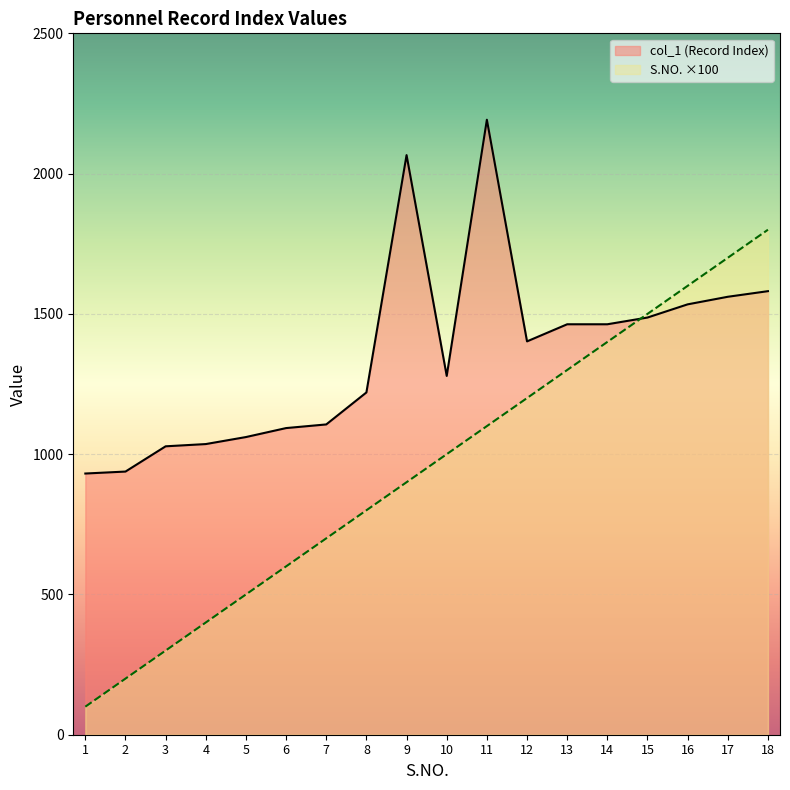

After their last crossing, which series has the higher values: col_1 or S.NO.?

S.NO.